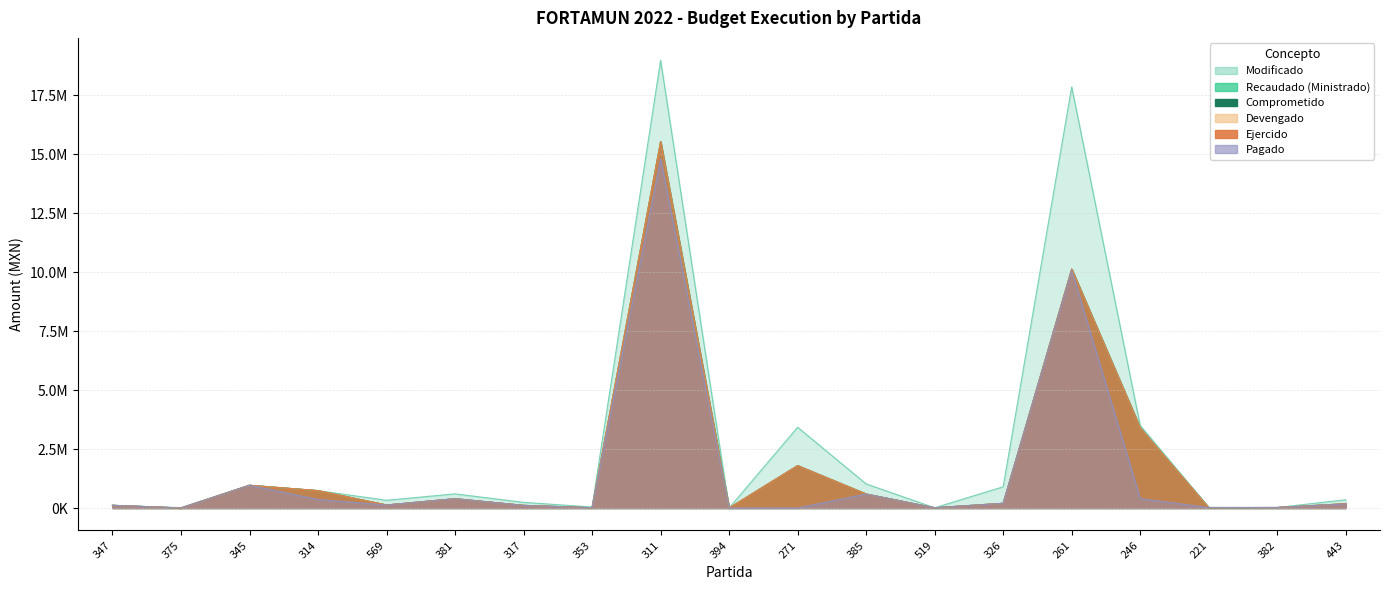

Which series has the largest total across all categories?

Modificado